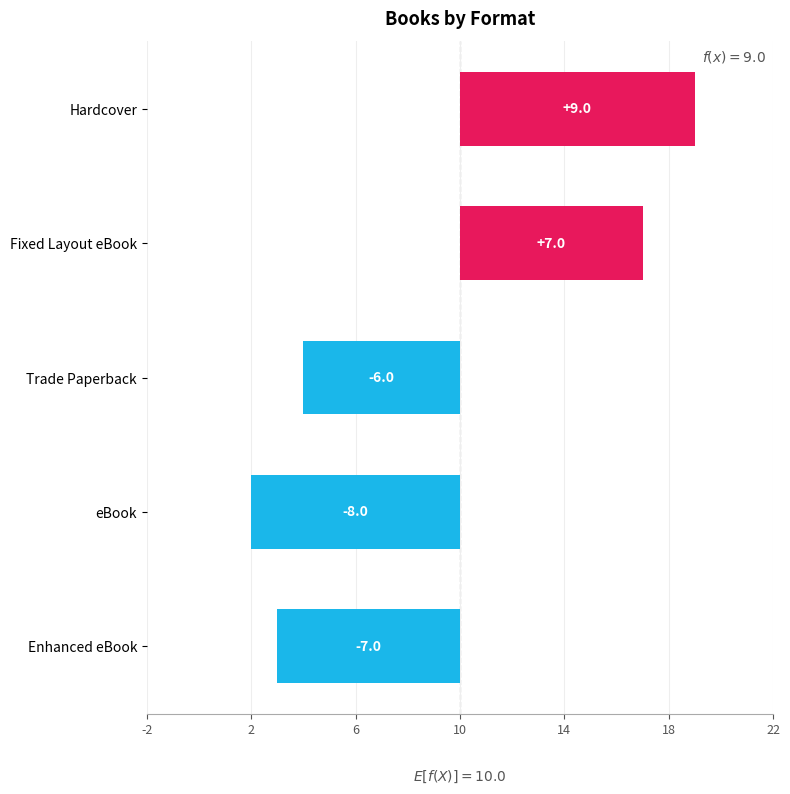

What is the difference between the second highest and minimum values?

15